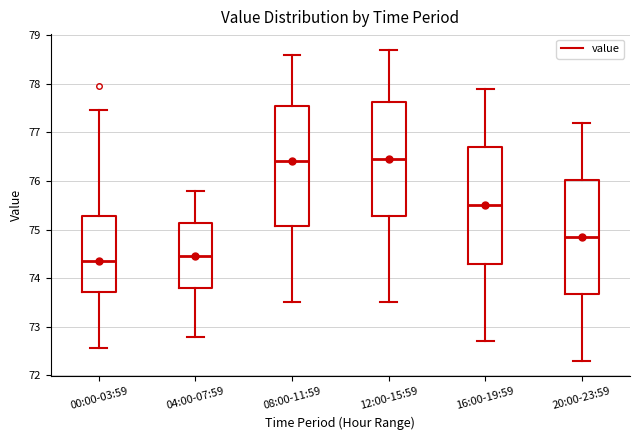

Reading left to right, transcribe this box plot: for each box, give where its median line is, the range the box spans, and where its two whiskers end, as read against the y-axis. The values are not printed on the chart, so give them approximately, as read against the axis.

00:00-03:59: median 74.4, box 73.7 to 75.3, whiskers 72.6 to 77.5
04:00-07:59: median 74.5, box 73.8 to 75.1, whiskers 72.8 to 75.8
08:00-11:59: median 76.4, box 75.1 to 77.6, whiskers 73.5 to 78.6
12:00-15:59: median 76.5, box 75.3 to 77.6, whiskers 73.5 to 78.7
16:00-19:59: median 75.5, box 74.3 to 76.7, whiskers 72.7 to 77.9
20:00-23:59: median 74.9, box 73.7 to 76.0, whiskers 72.3 to 77.2